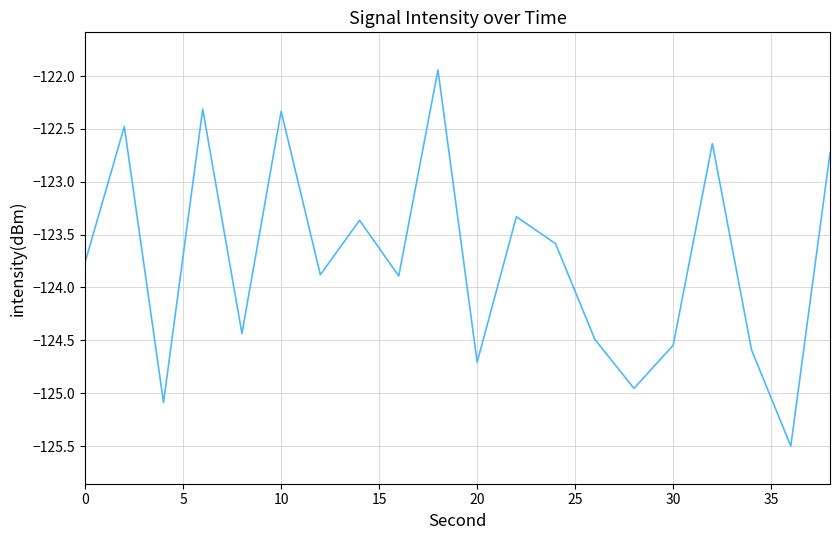

What is the greatest value displayed?

-121.9